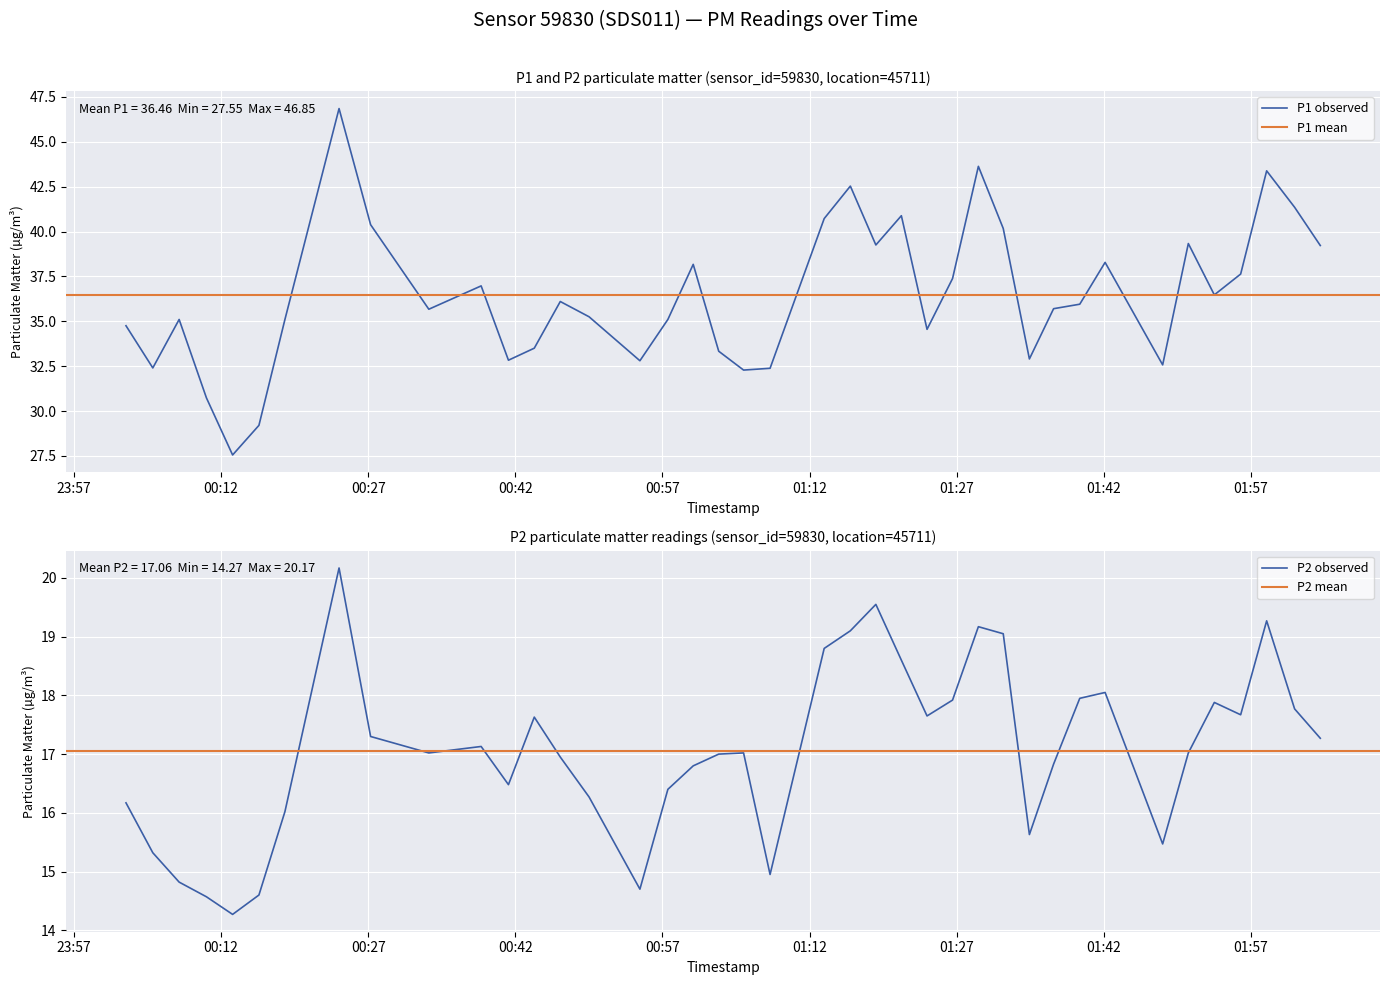

What is the difference between the second highest and minimum values in the P1 series?

16.1